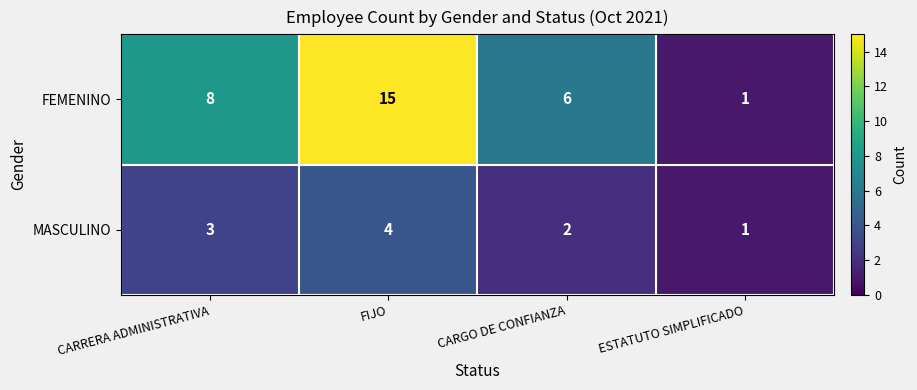

Reading left to right, what are all the values shown in this chart?

FEMENINO: 8	15	6	1
MASCULINO: 3	4	2	1